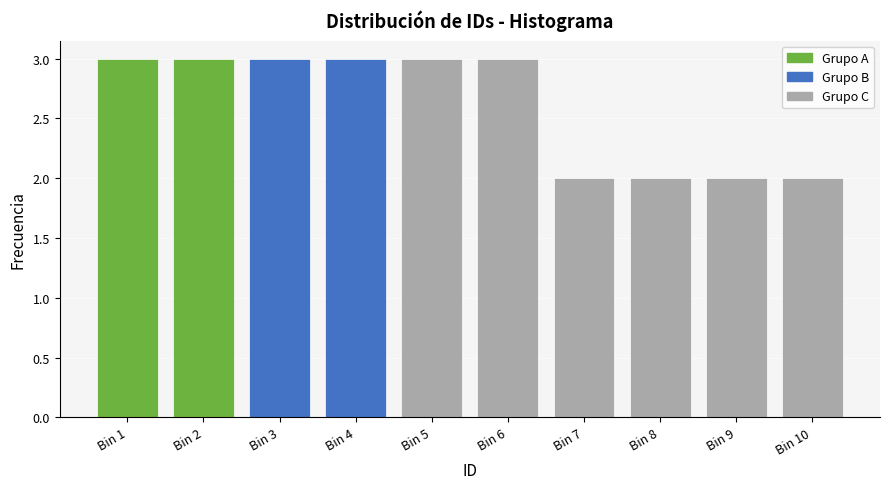

Reading left to right, list all the values displayed in this chart.

Bin 1=3	Bin 2=3	Bin 3=3	Bin 4=3	Bin 5=3	Bin 6=3	Bin 7=2	Bin 8=2	Bin 9=2	Bin 10=2